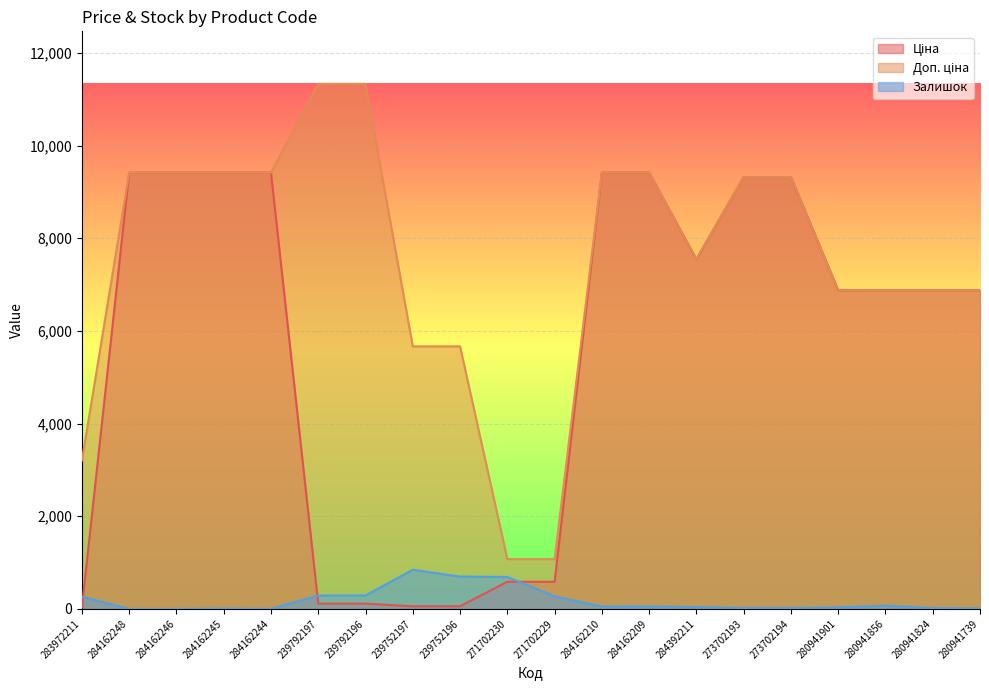

True or false: Ціна has more than 2 points higher than both neighbors.

False